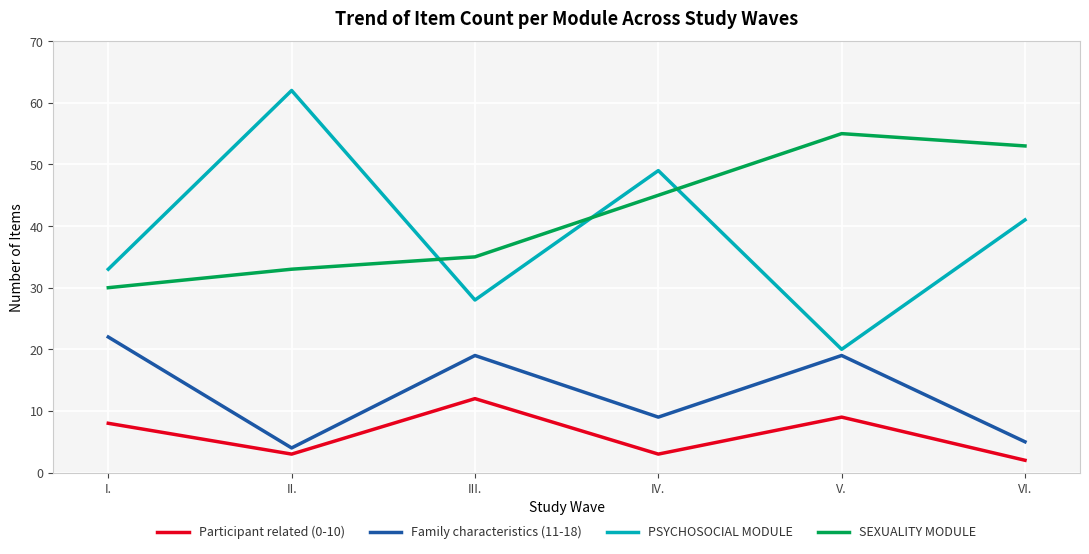

Does the chart have visible grid lines?

Yes